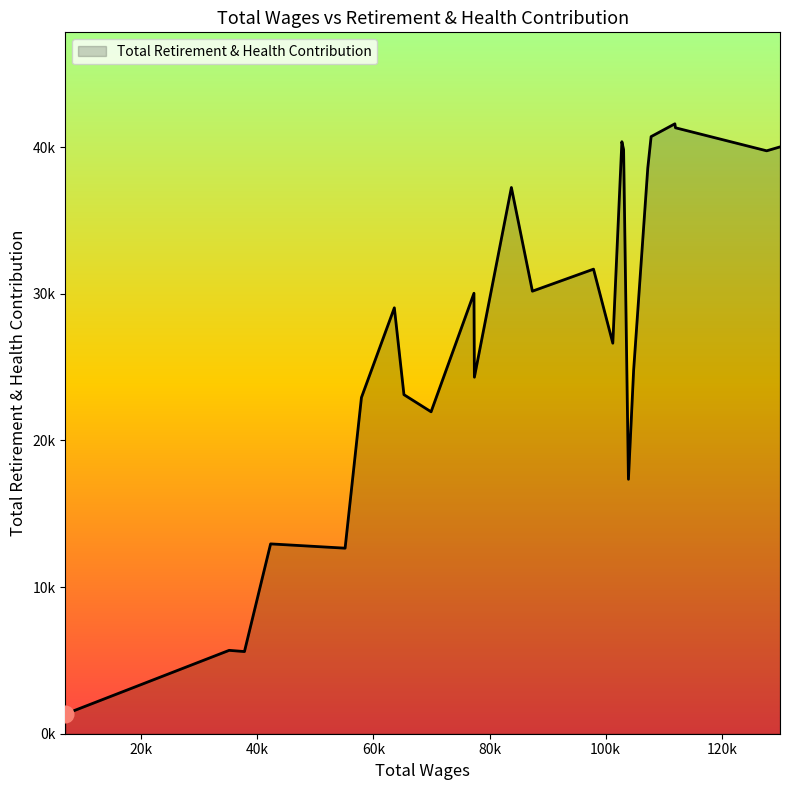

Does the chart have visible grid lines?

No